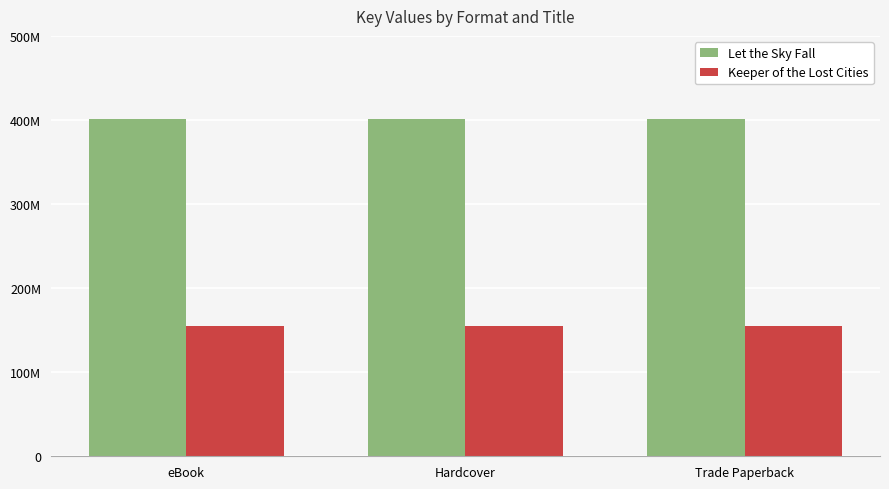

Reading right to left, transcribe all the data shown in this chart.

Let the Sky Fall: 401388192	401388192	401388192
Keeper of the Lost Cities: 155249430	155249430	155249430